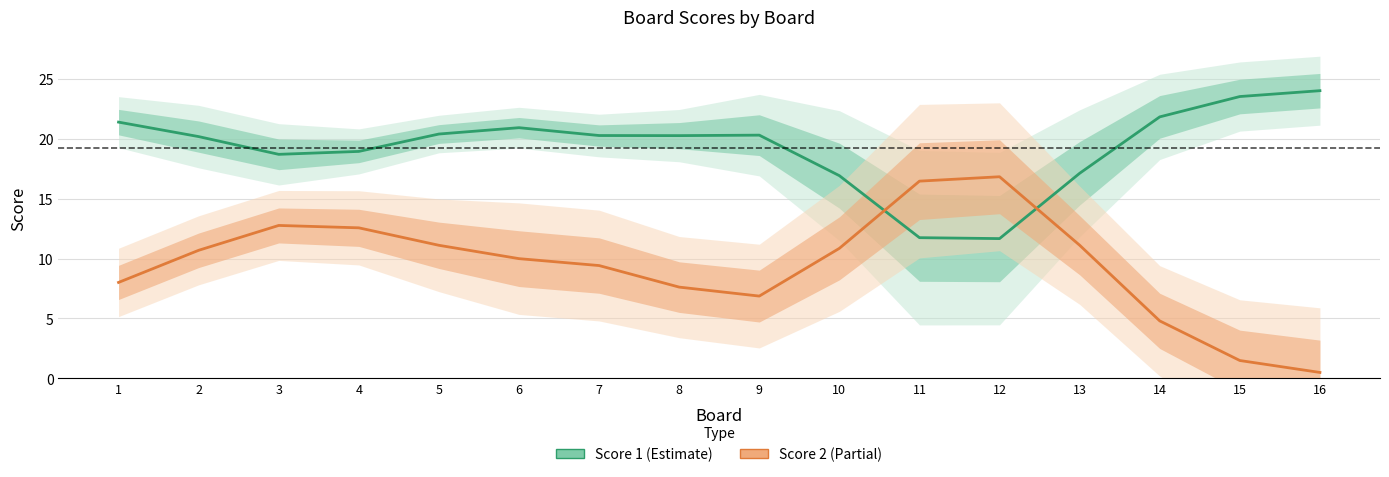

Between 2 and 10, which series saw the biggest shift?

Score 1